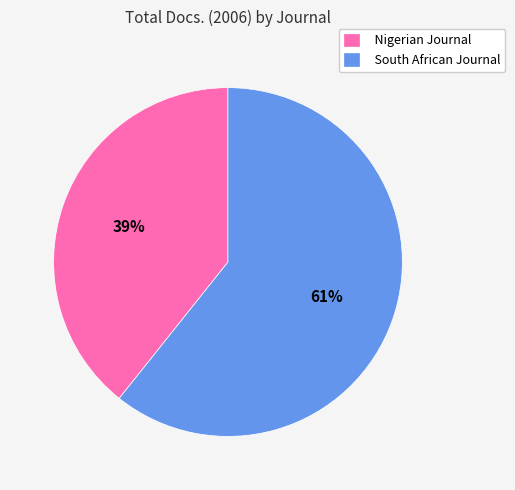

What percentage is the South African Journal slice, to the nearest percent?

61%